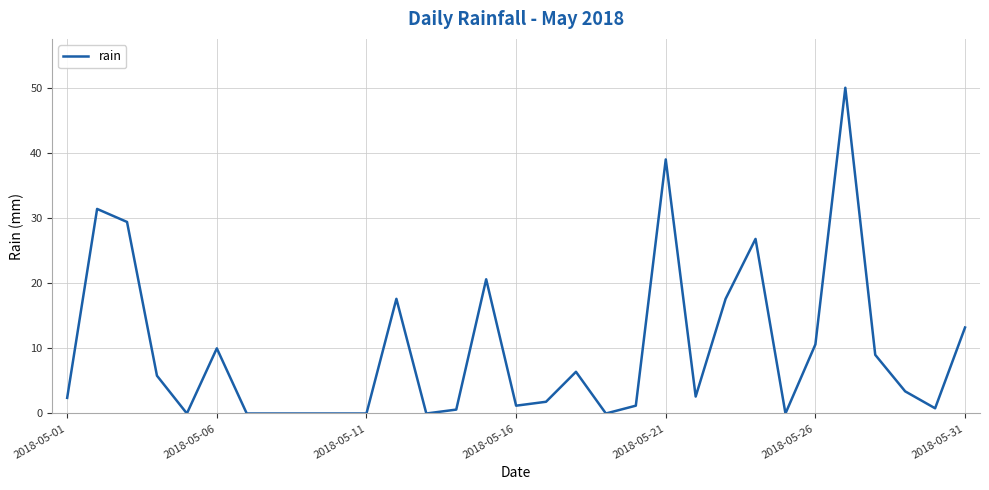

What is the greatest value displayed?

50.0